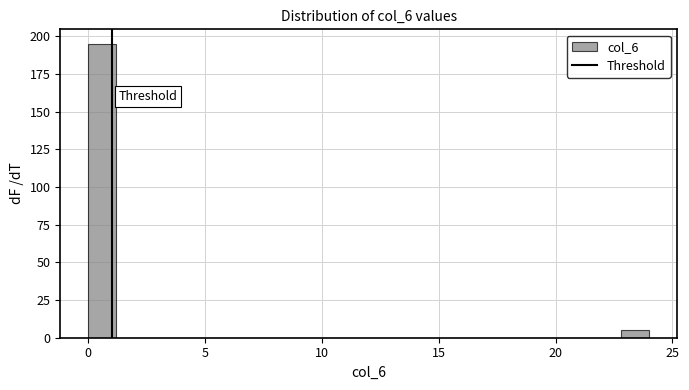

Read against the x-axis, roughly where is the centre of the tallest bar?

0.5